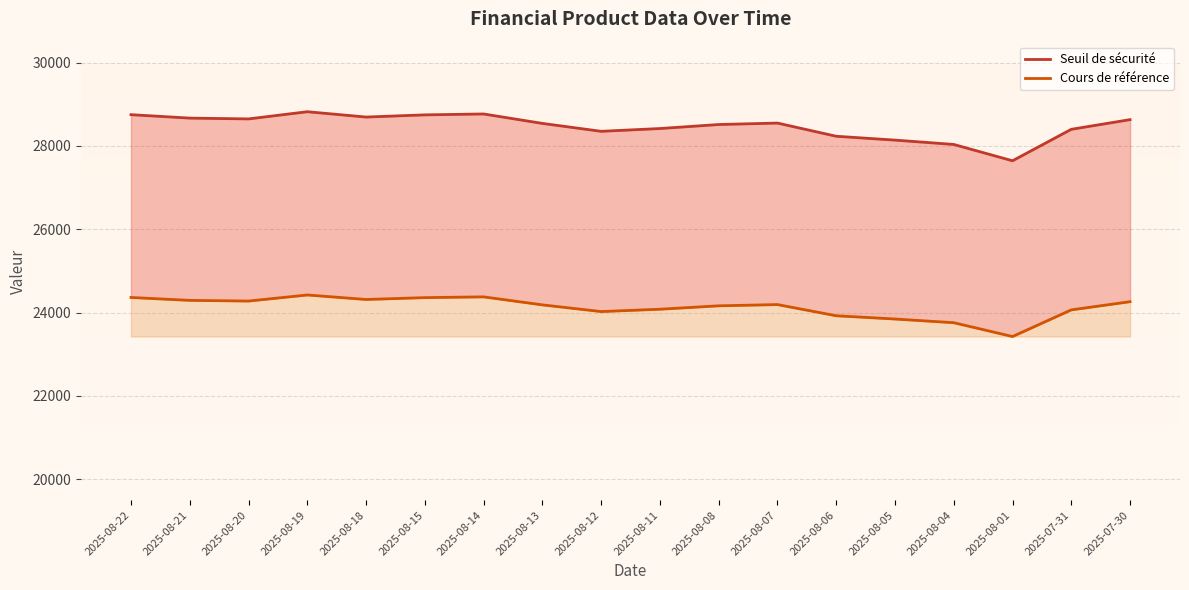

Rank the series at 2025-08-13 from highest to lowest value.

Seuil de sécurité, Cours de référence